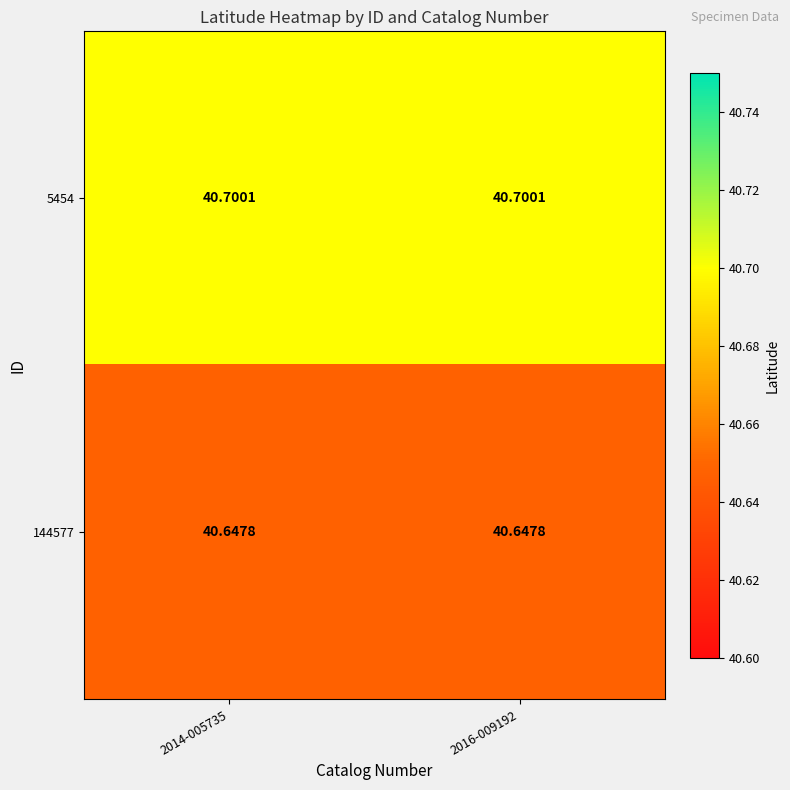

Is the value of 144577 at 2014-005735 greater than the value of 5454 at 2014-005735?

No